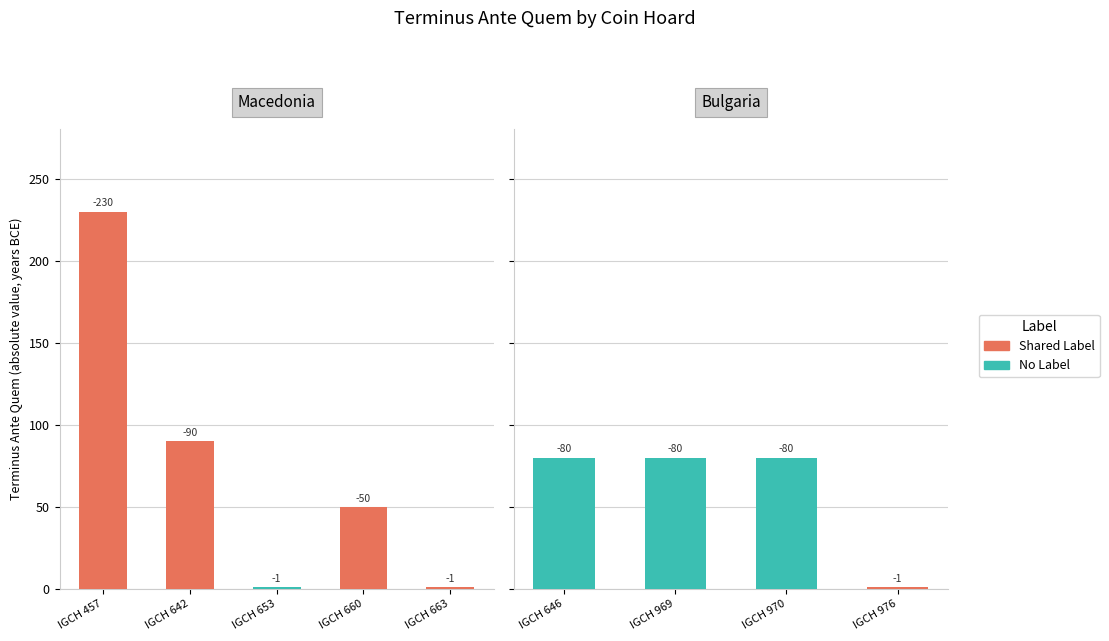

How many data points are above -80?

4